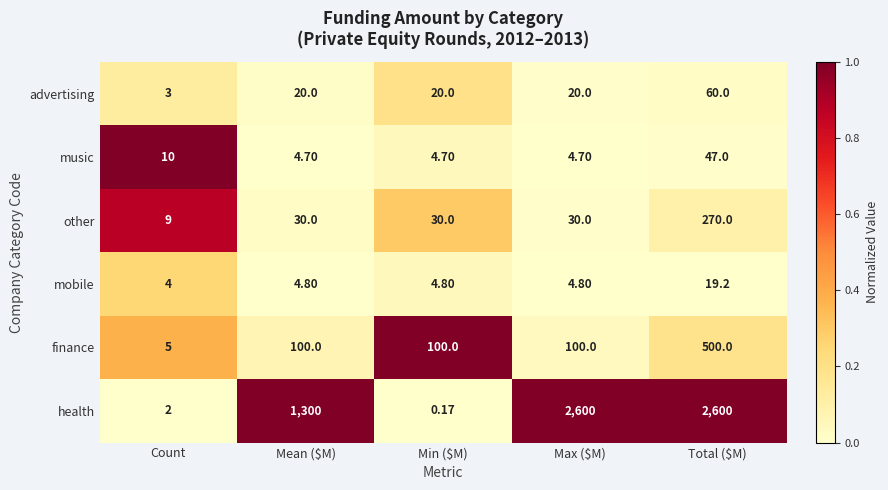

Which category has the highest value in the mobile series?

Total ($M)